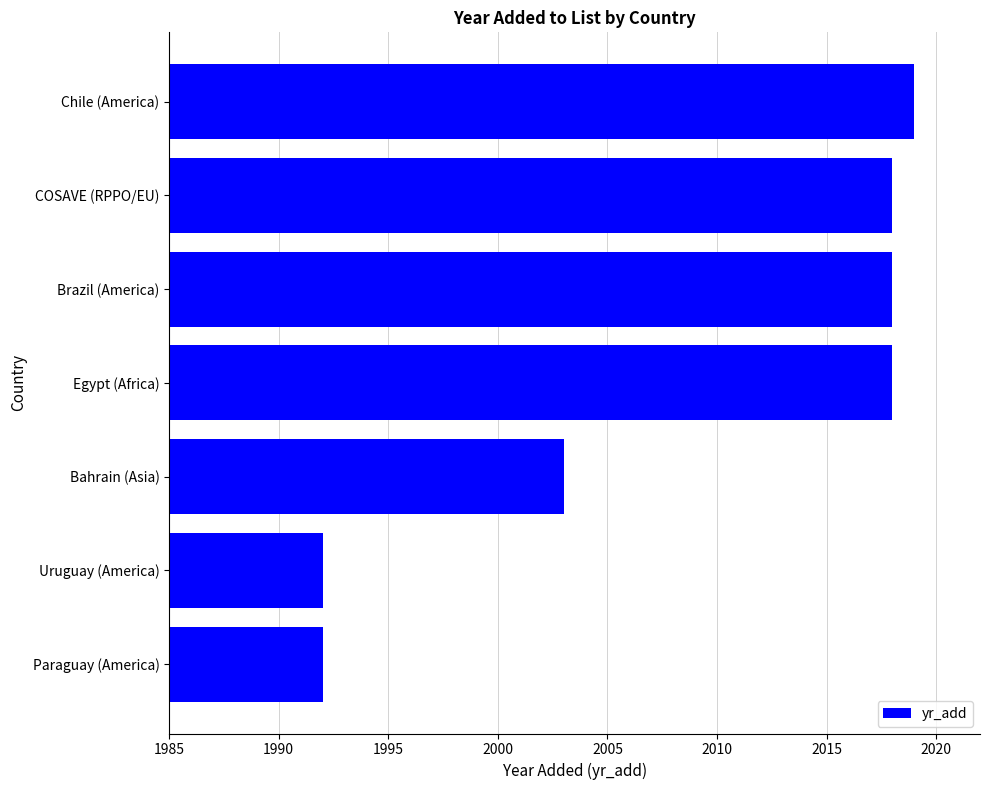

Reading top to bottom, extract all data points from this chart.

2019	2018	2018	2018	2003	1992	1992